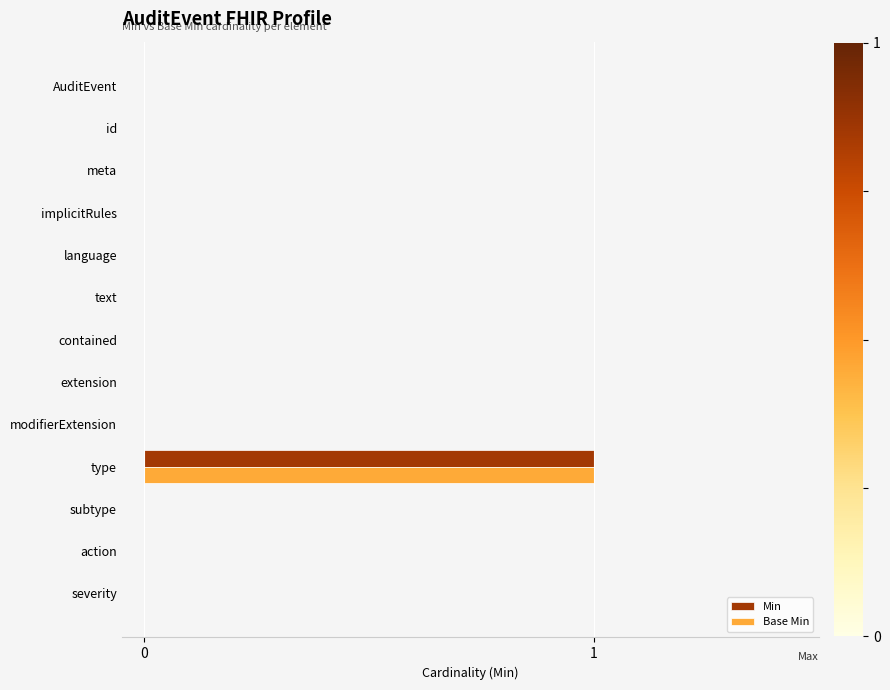

At which category does the chart reach its peak across all series?

type